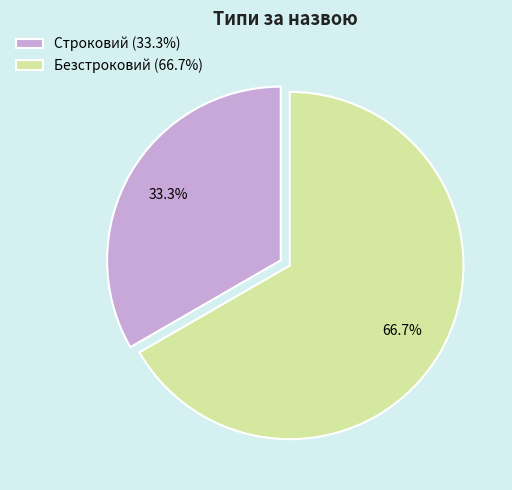

What percentage is the Строковий slice, to the nearest percent?

33%